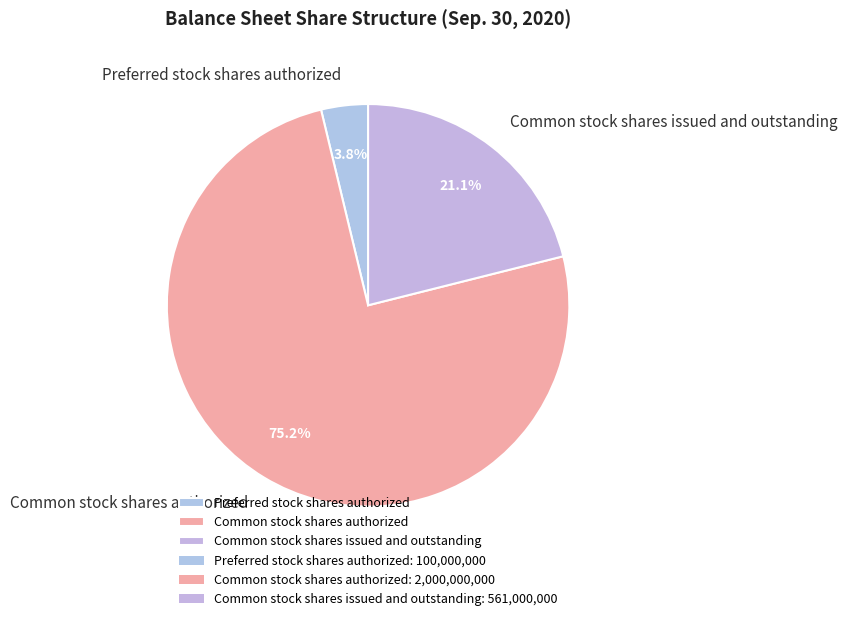

To the nearest percent, what is the average slice percentage?

33%